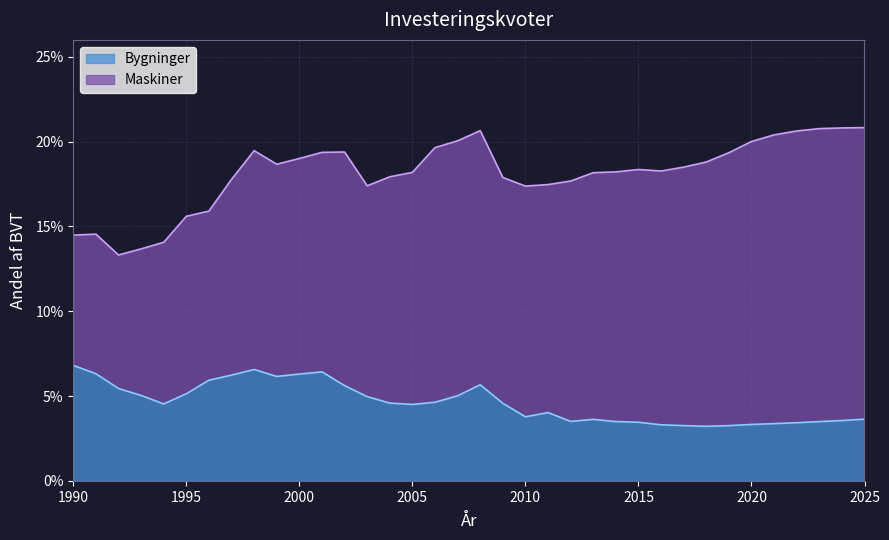

Reading right to left, transcribe all the data shown in this chart.

2025=0.0	2024=0.0	2023=0.0	2022=0.0	2021=0.0	2020=0.0	2019=0.0	2018=0.0	2017=0.0	2016=0.0	2015=0.0	2014=0.0	2013=0.0	2012=0.0	2011=0.0	2010=0.0	2009=0.0	2008=0.1	2007=0.1	2006=0.0	2005=0.0	2004=0.0	2003=0.0	2002=0.1	2001=0.1	2000=0.1	1999=0.1	1998=0.1	1997=0.1	1996=0.1	1995=0.1	1994=0.0	1993=0.1	1992=0.1	1991=0.1	1990=0.1